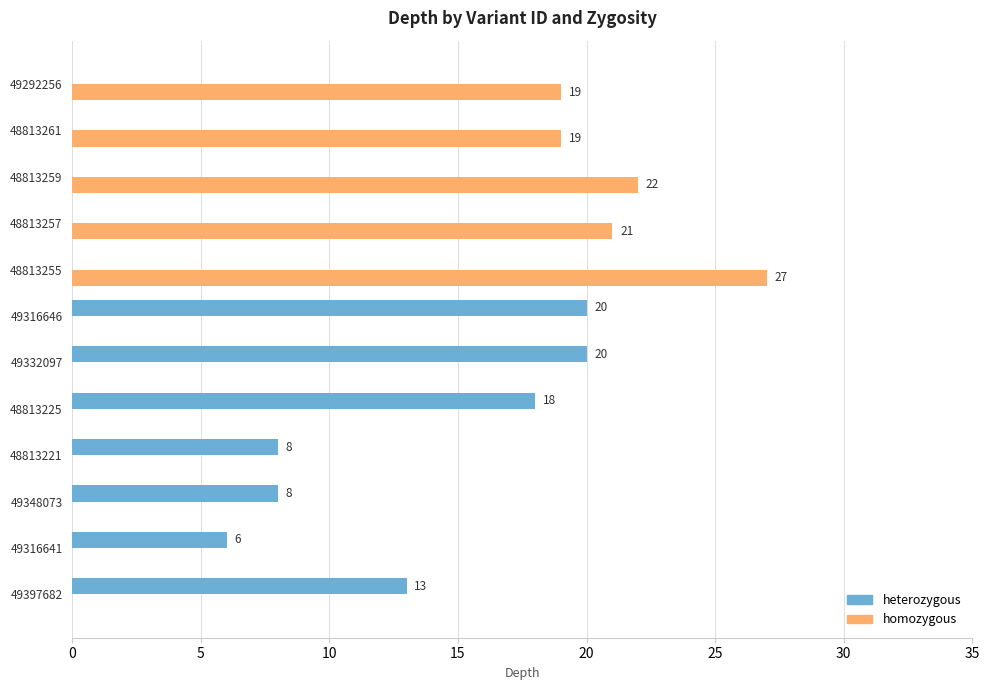

At which category is the sum across all series the highest?

48813255